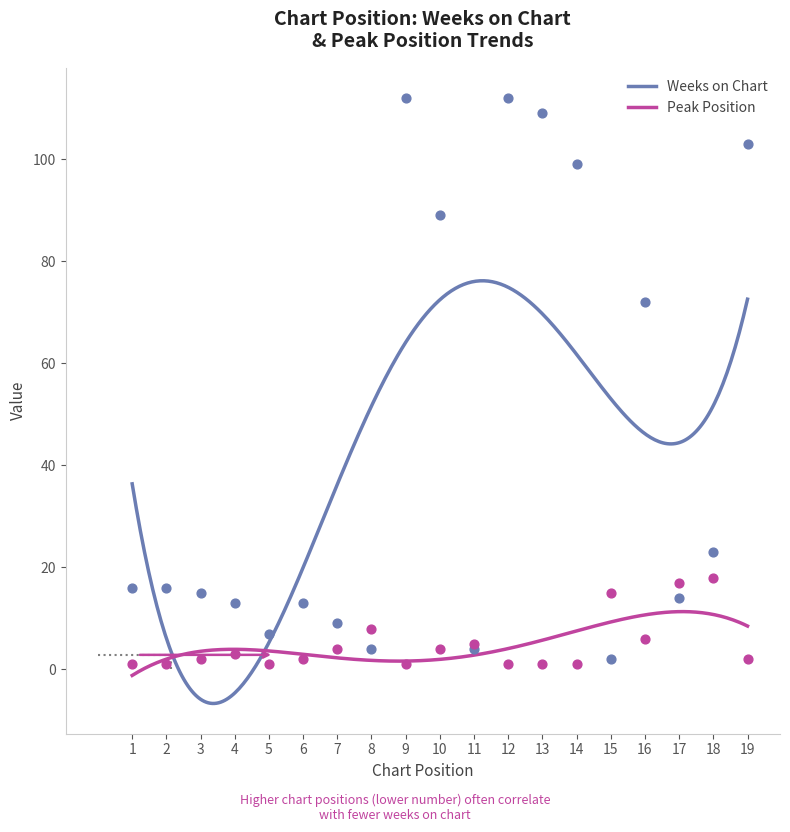

At how many categories does at least one series exceed 60?

7